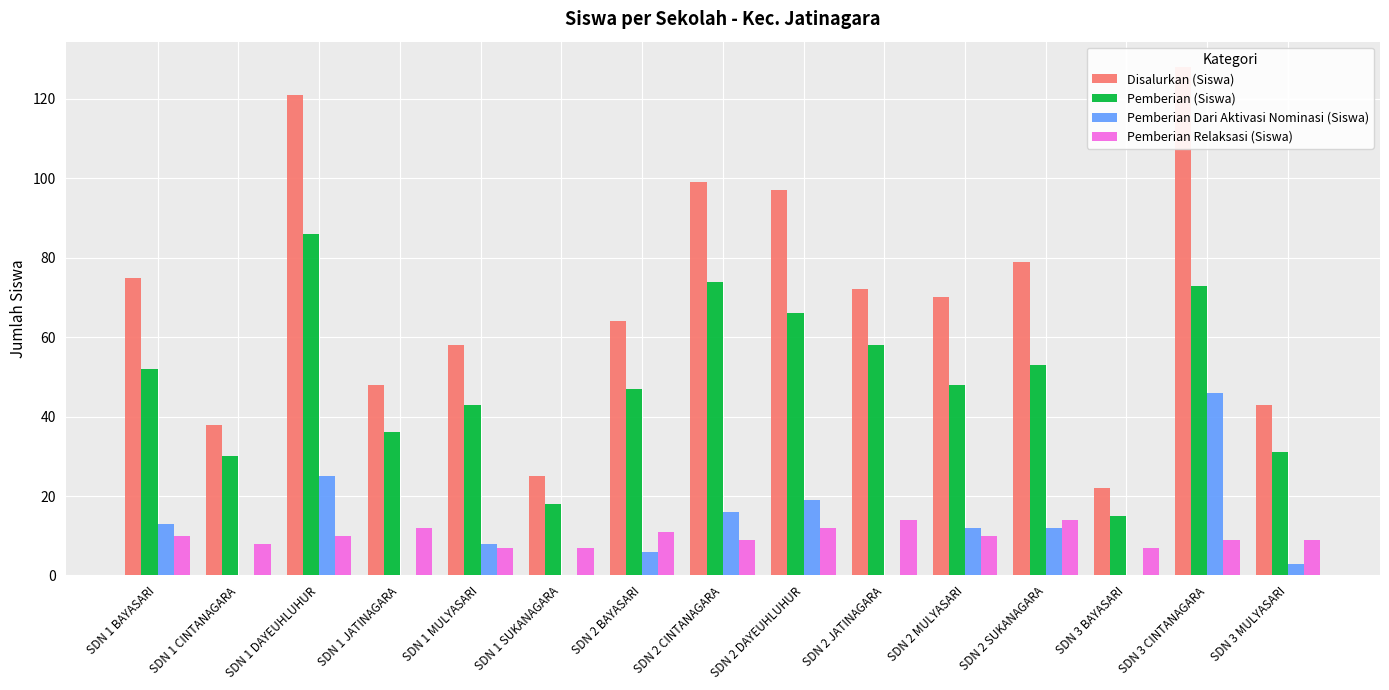

True or false: Pemberian Dari Aktivasi Nominasi (Siswa) has a value of 0 at SDN 2 JATINAGARA.

True